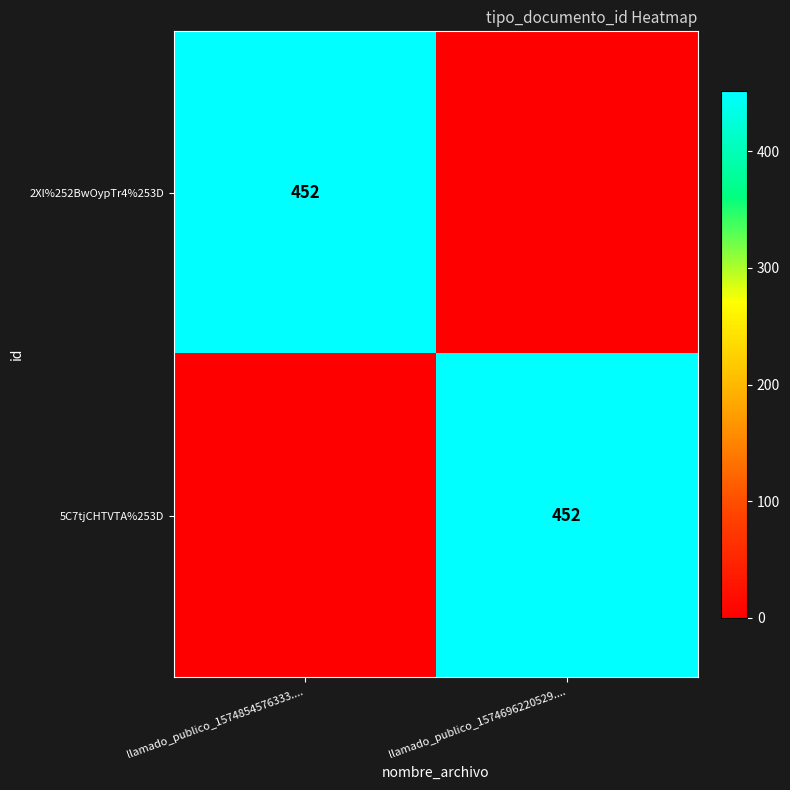

Which category has the lowest value across all series?

llamado_publico_1574696220529....